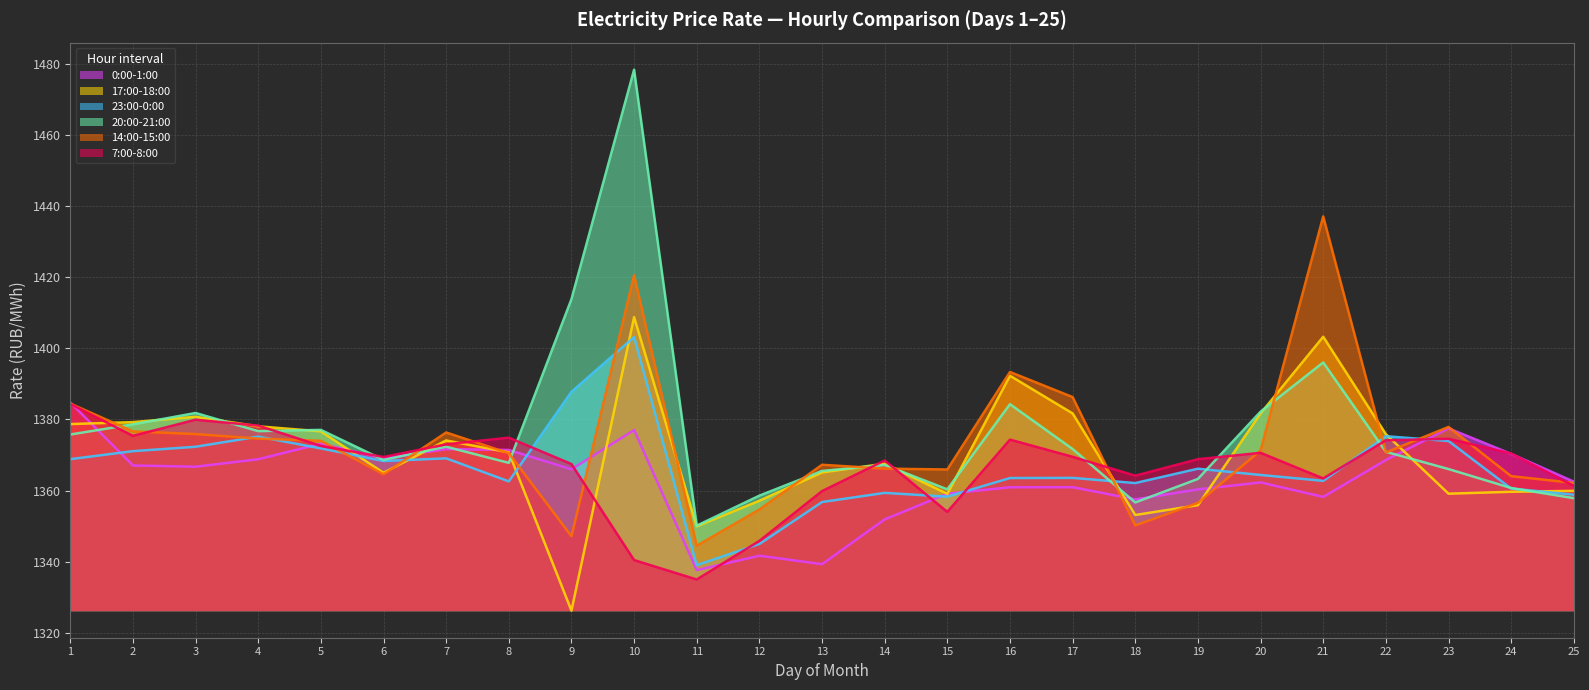

Read the 23:00-0:00 value at 9.

1387.8